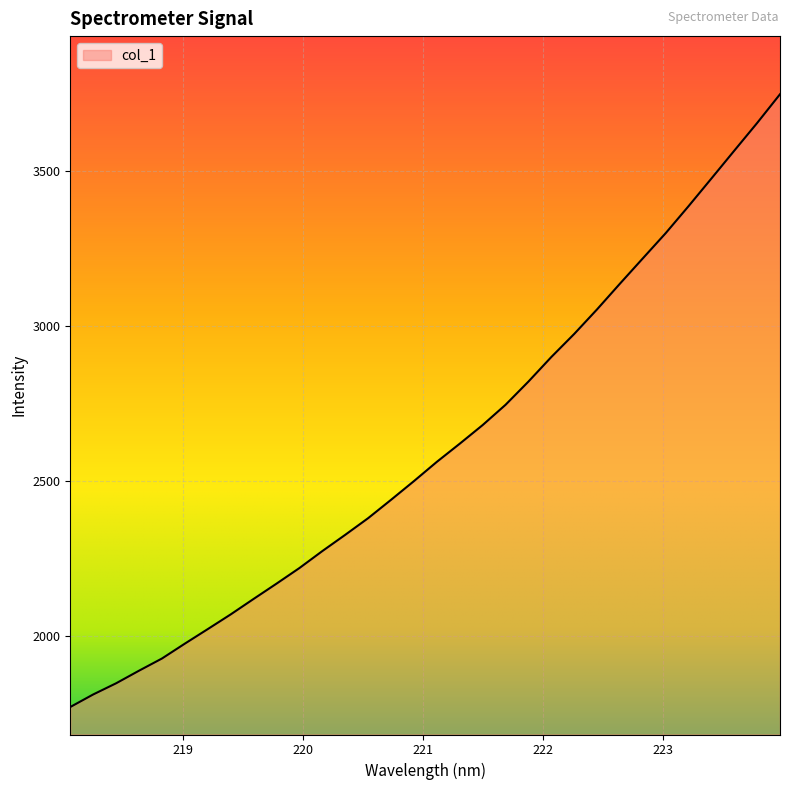

True or false: there are more than 2 points higher than both neighbors.

False